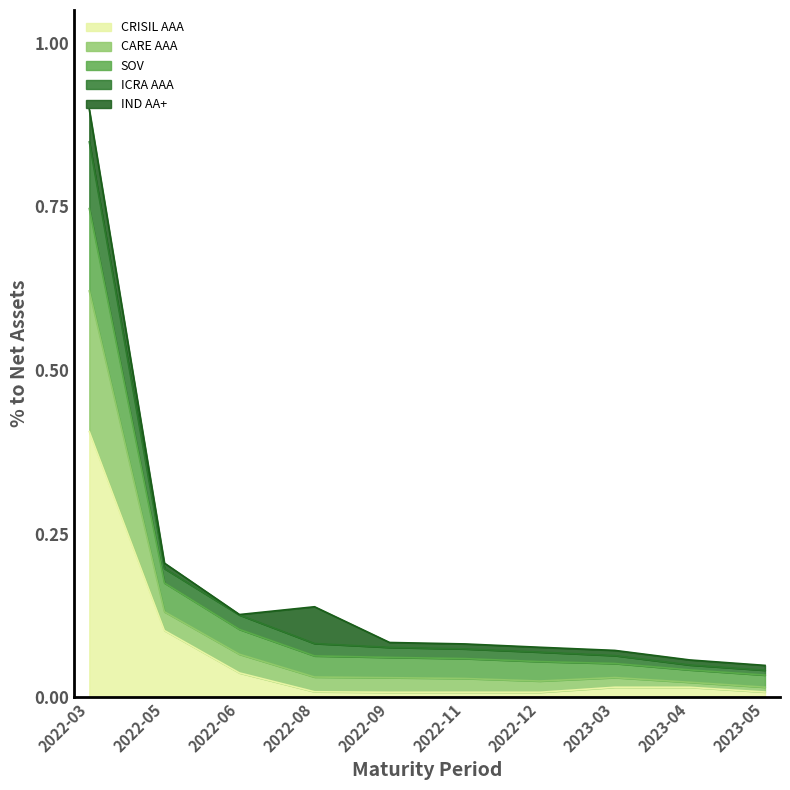

At which category is the sum across all series the highest?

2022-03